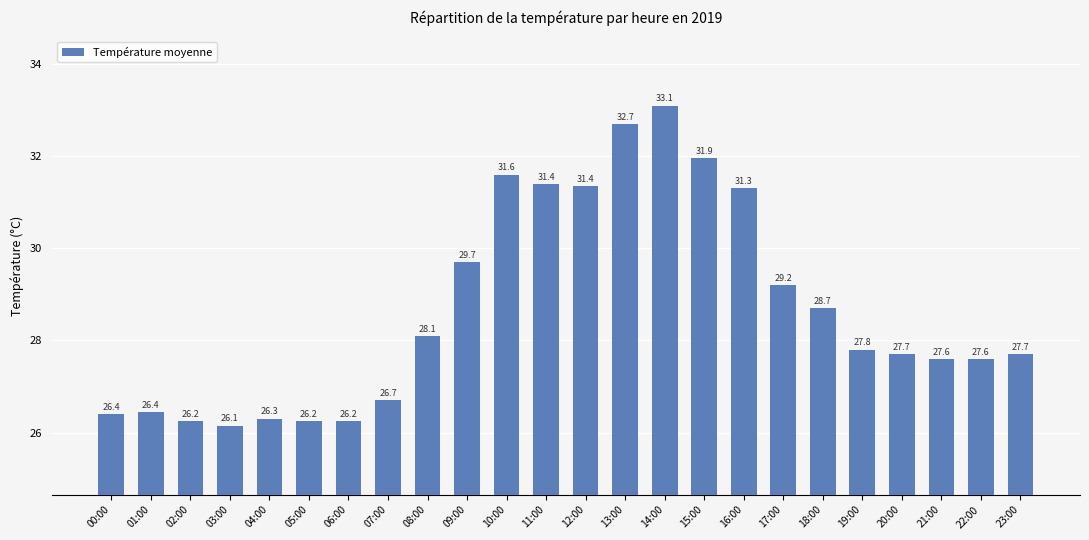

What position from the right is 18:00?

6